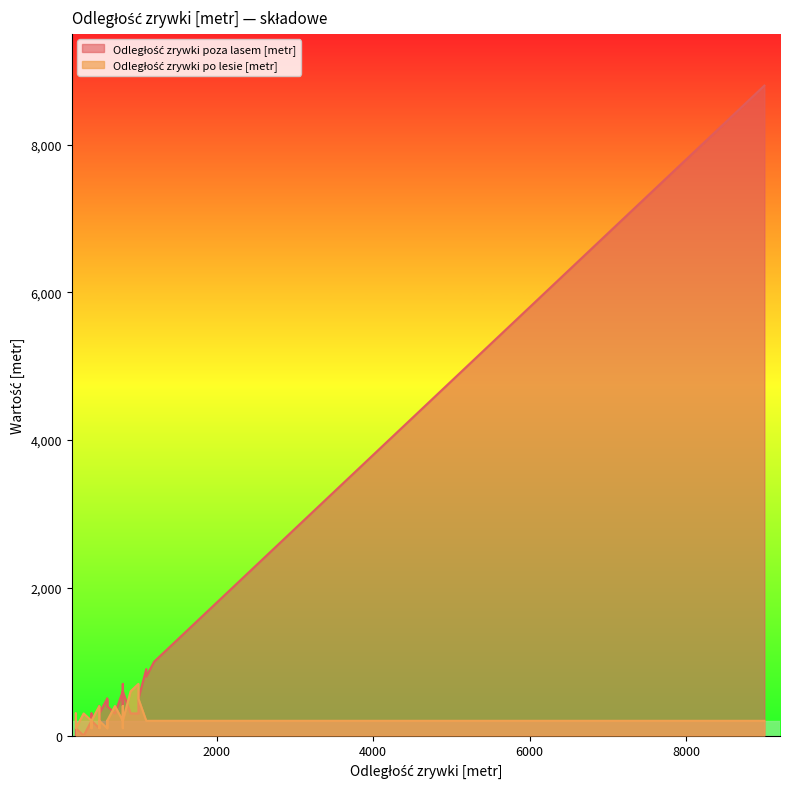

Is the value of Odległość zrywki po lesie [metr] at 19 greater than the value of Odległość zrywki poza lasem [metr] at 2?

No